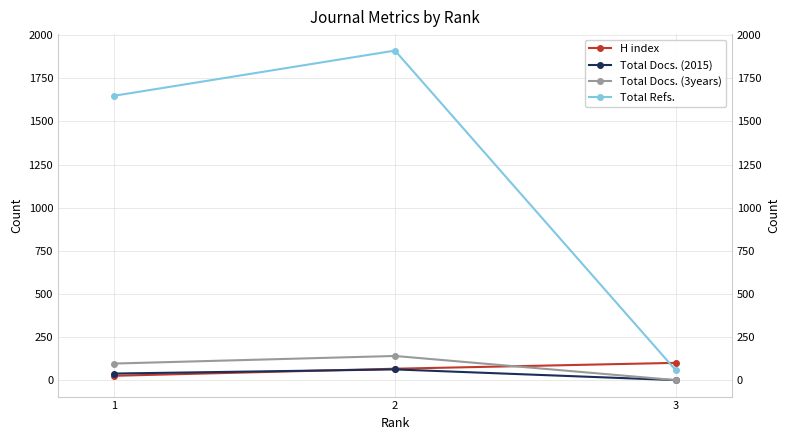

Reading left to right, transcribe all the data shown in this chart.

H index: 3=100	2=66	1=25
Total Docs. (2015): 3=0	2=62	1=38
Total Docs. (3years): 3=0	2=140	1=96
Total Refs.: 3=57	2=1911	1=1649